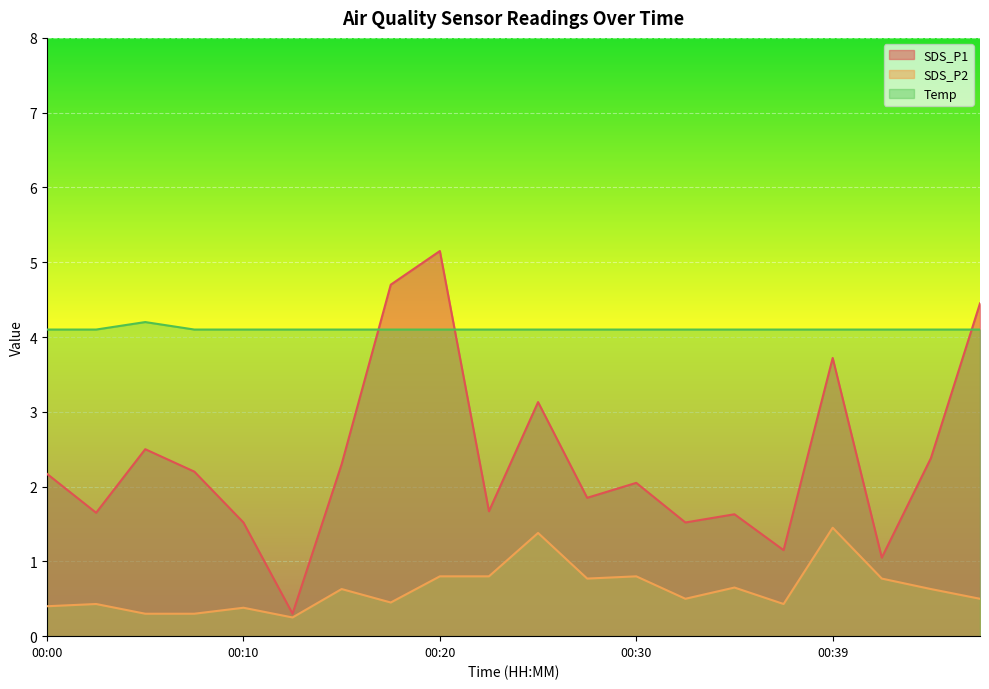

At which label does SDS_P1 reach its minimum?

00:12